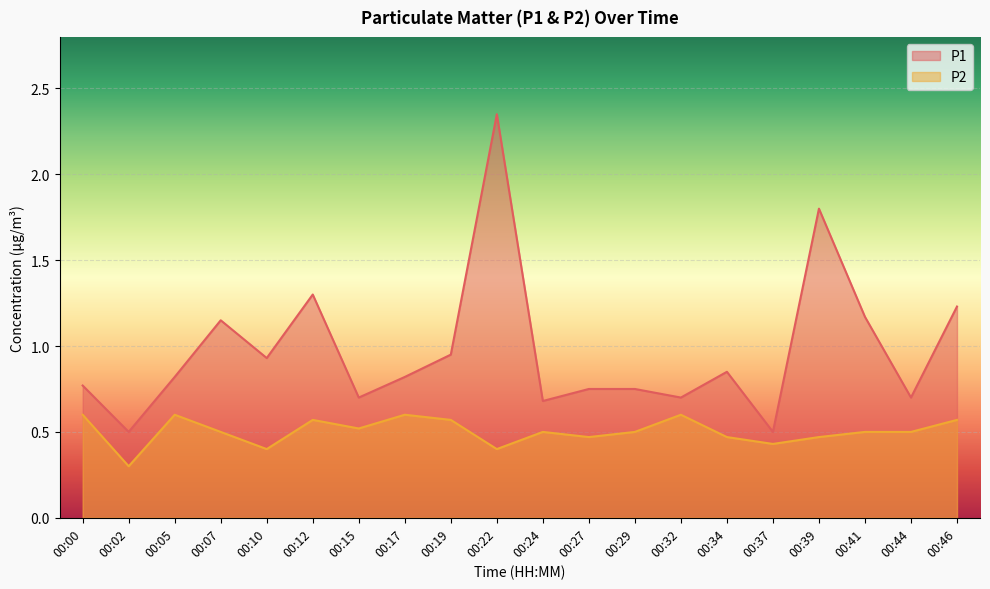

How many series are shown in this chart?

2